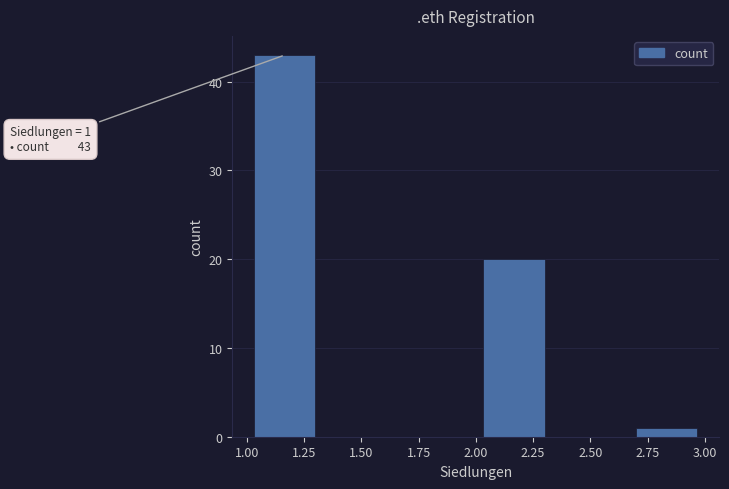

Over which range of the x-axis is the bar tallest?

1.00 to 1.35